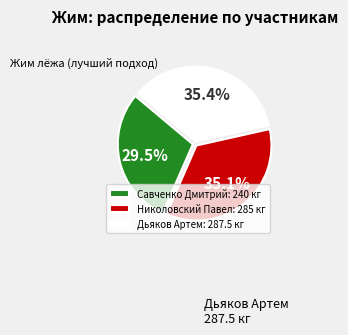

The Николовский Павел slice represents 41% of the pie. True or false?

False